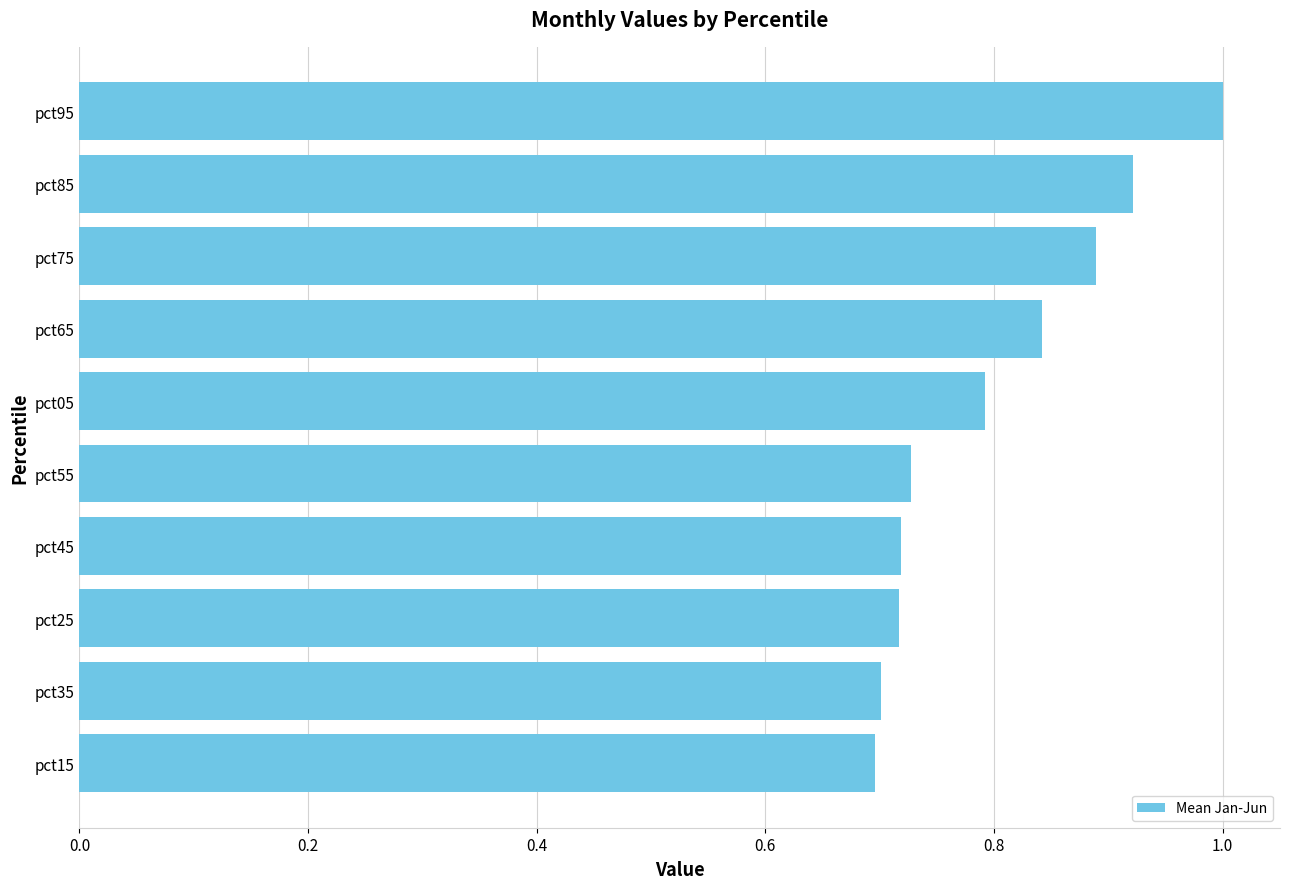

What is the sum of the values at pct15 and pct05?

1.5